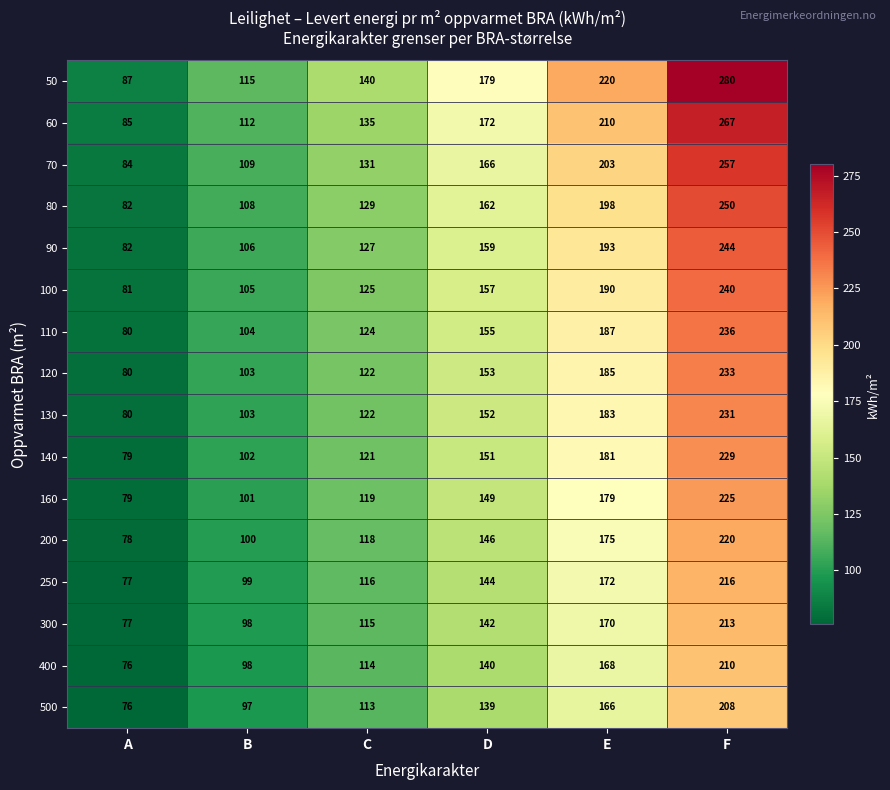

Which category has the lowest value across all series?

A